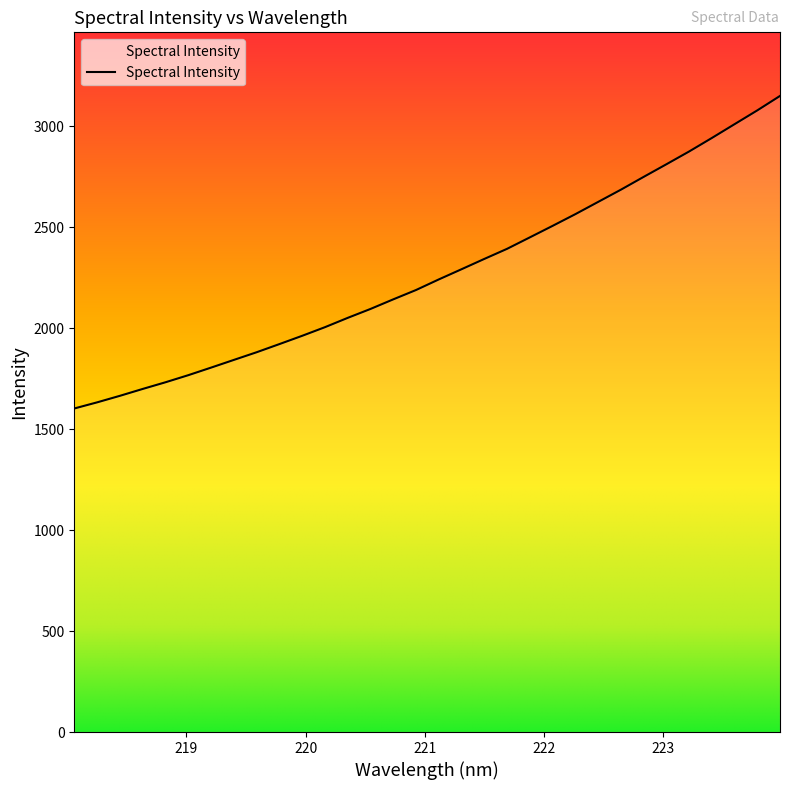

What is the maximum value shown in the chart?

3150.8